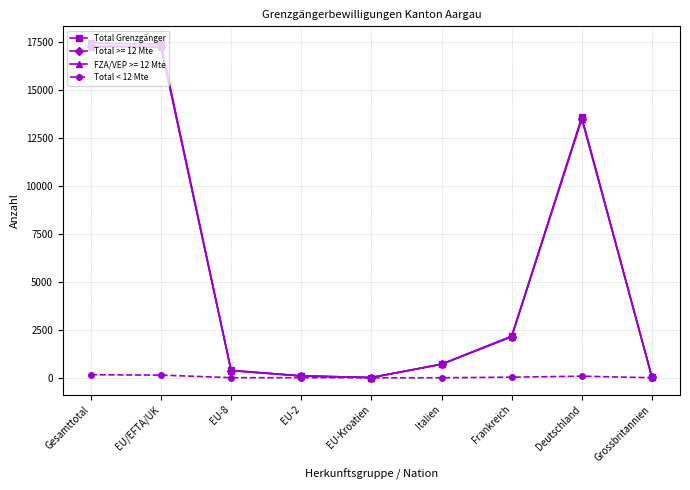

What are all the series names shown in the legend?

Total Grenzgänger, Total >= 12 Mte, FZA/VEP >= 12 Mte, Total < 12 Mte